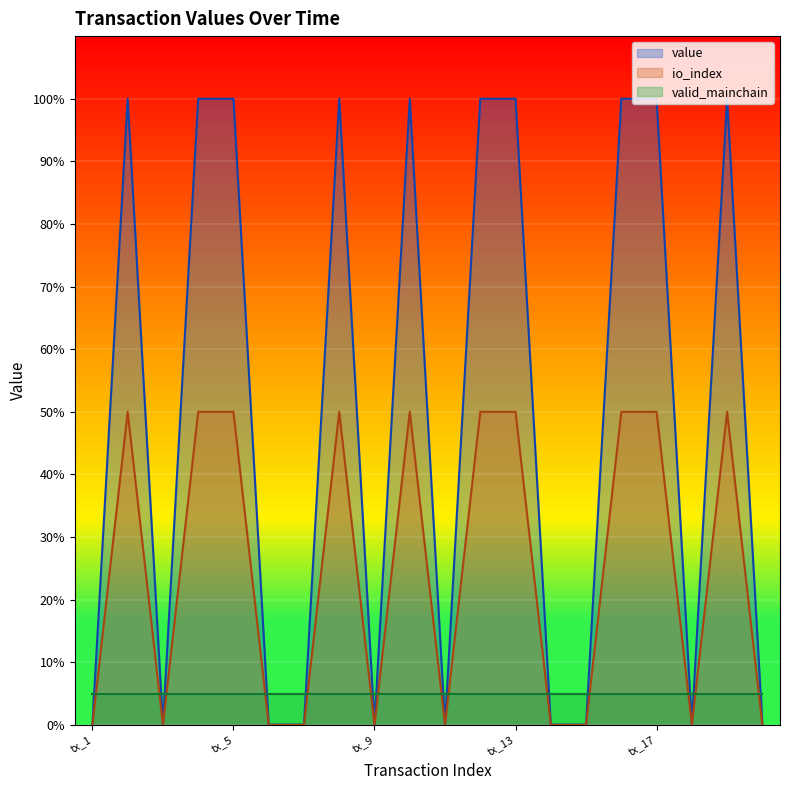

Between tx_6 and tx_7, which series saw the biggest shift?

io_index